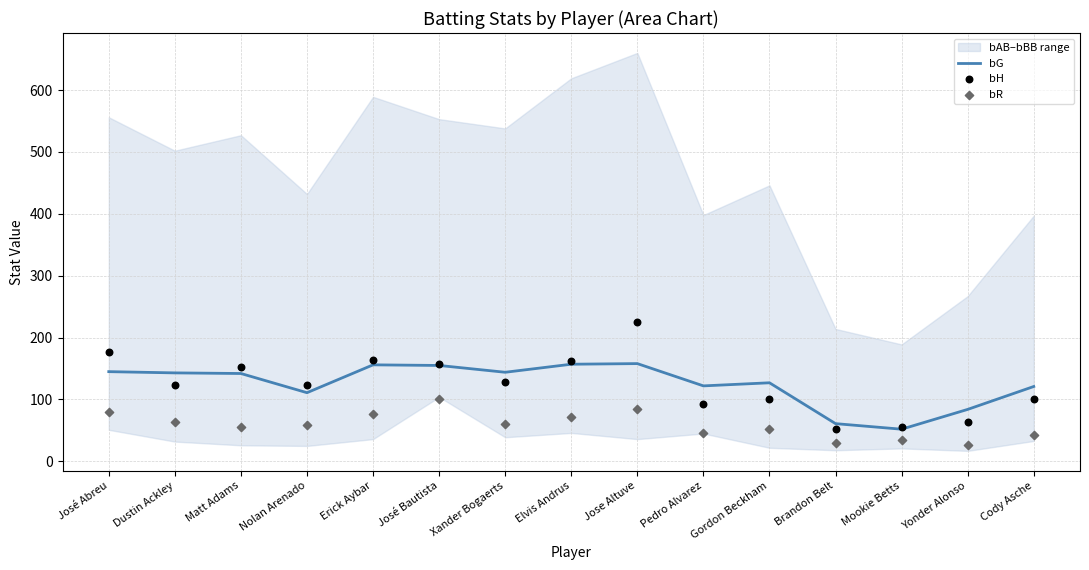

Which series contains the highest Y value?

bH